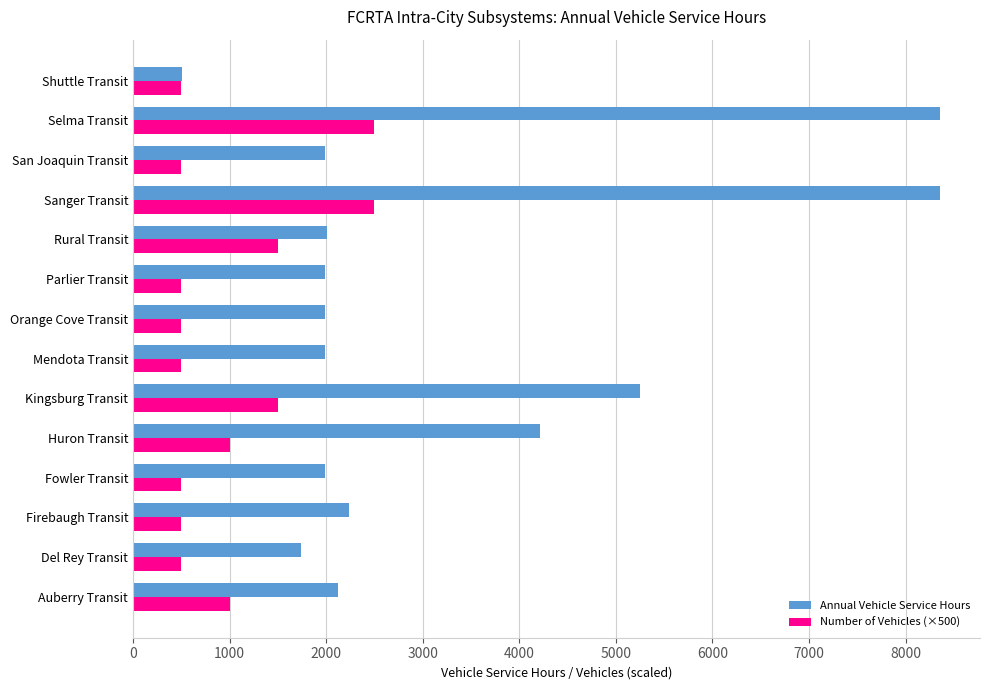

What is the difference between the maximum and minimum values in the Number of Vehicles (×500) series?

2000.0